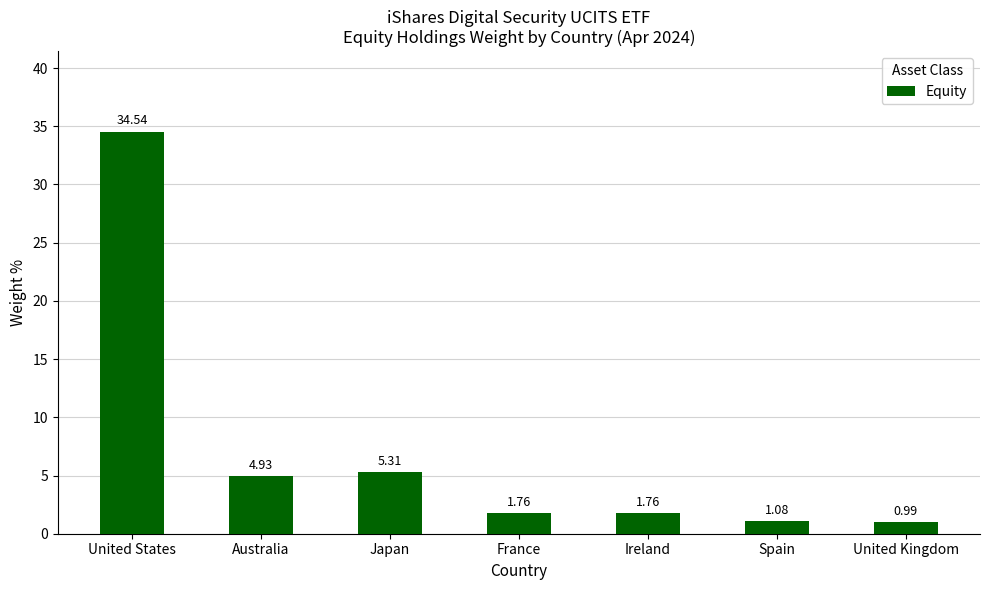

What is the label of the 7th bar from the right?

United States